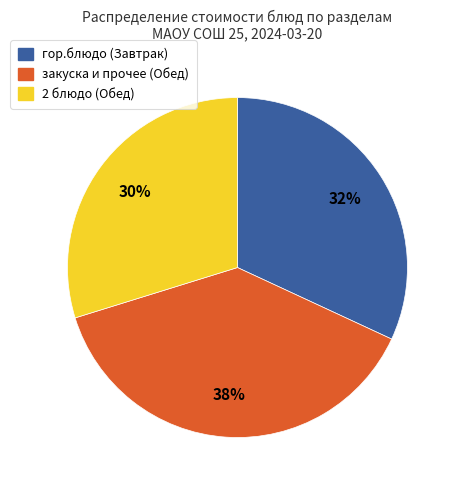

To the nearest percent, what is the average slice percentage?

33%